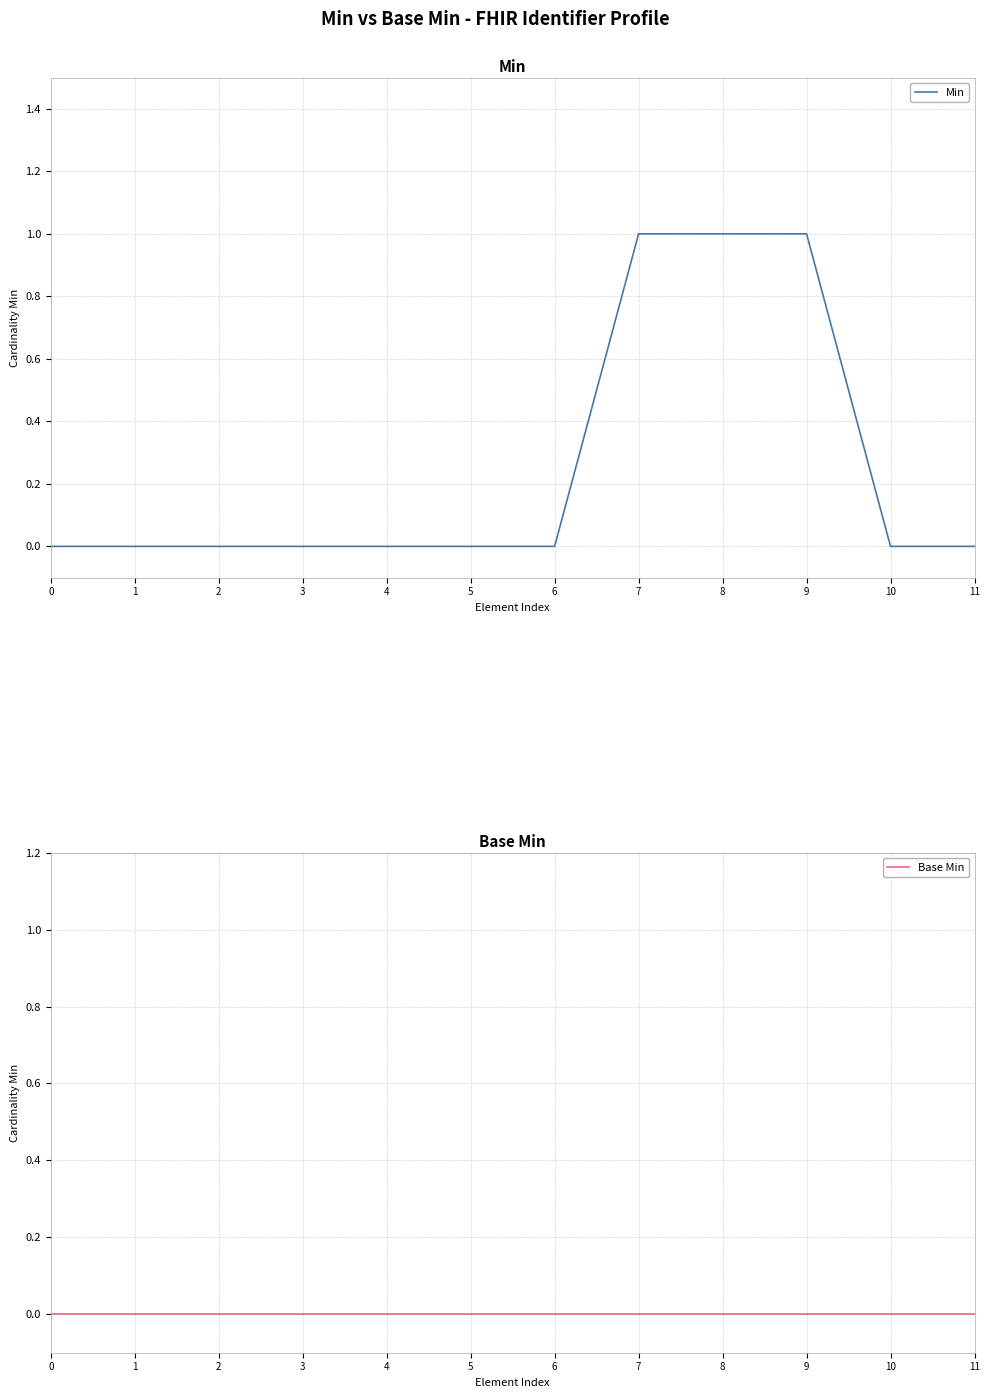

Is this an area chart (filled region under the line)?

No